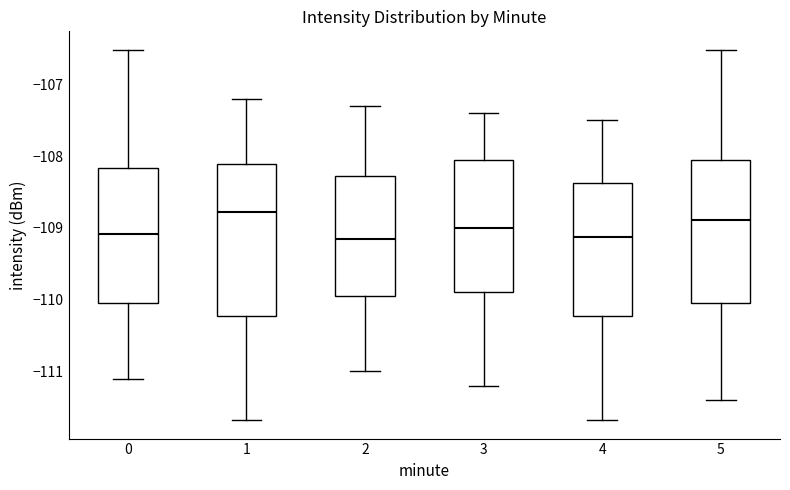

Reading left to right, read every box against the y-axis: the position of its median line, the range the box covers, and the ends of its whiskers. The values are not printed on the chart, so give them approximately, as read against the axis.

0: median -109.1, box -110.1 to -108.2, whiskers -111.1 to -106.5
1: median -108.8, box -110.2 to -108.1, whiskers -111.7 to -107.2
2: median -109.1, box -109.9 to -108.3, whiskers -111.0 to -107.3
3: median -109.0, box -109.9 to -108.0, whiskers -111.2 to -107.4
4: median -109.1, box -110.2 to -108.4, whiskers -111.7 to -107.5
5: median -108.9, box -110.1 to -108.0, whiskers -111.4 to -106.5